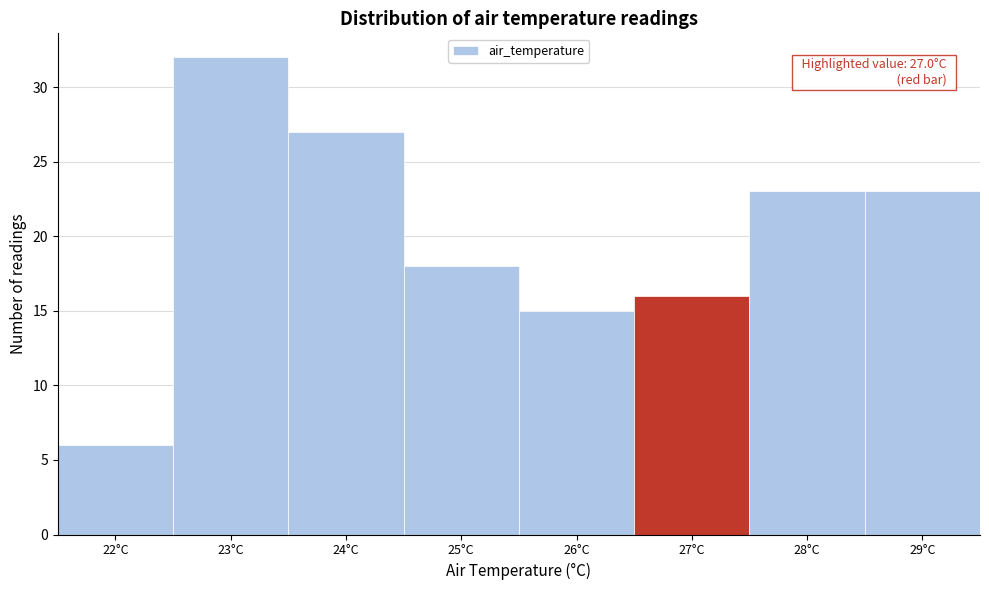

Reading right to left, transcribe all the data shown in this chart.

23	23	16	15	18	27	32	6